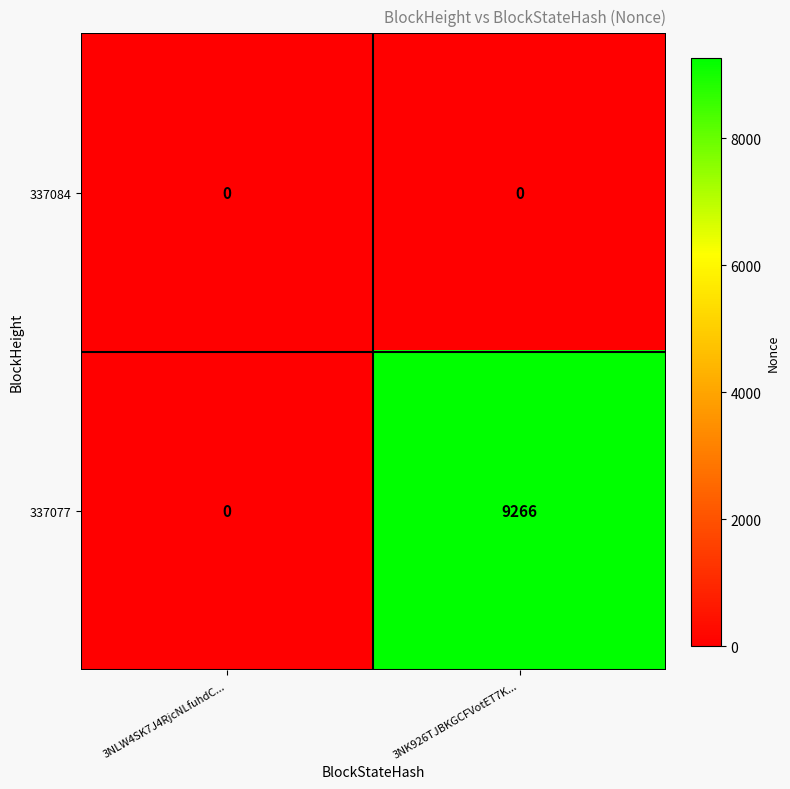

Which series changed the most between 3NLW4SK7J4RjcNLfuhdC... and 3NK926TJBKGCFVotET7K...?

337077